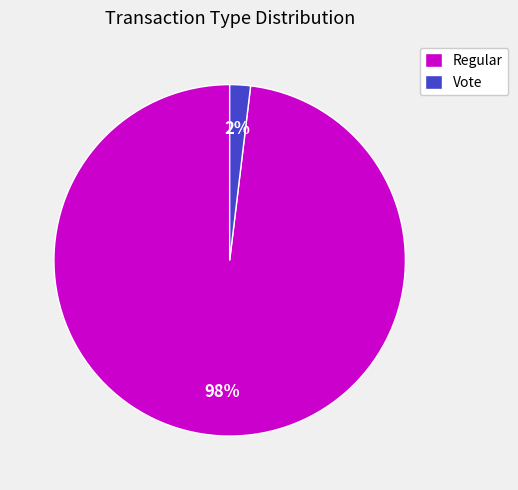

Count the number of slices in the pie.

2